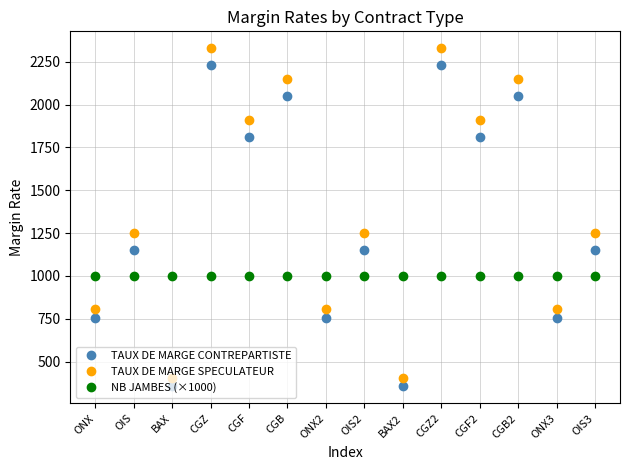

Reading left to right, transcribe all the data shown in this chart.

TAUX DE MARGE CONTREPARTISTE: 757	1151	355	2229	1809	2048	757	1151	355	2229	1809	2048	757	1151
TAUX DE MARGE SPECULATEUR: 807	1251	405	2329	1909	2148	807	1251	405	2329	1909	2148	807	1251
NB JAMBES (×1000): 1000	1000	1000	1000	1000	1000	1000	1000	1000	1000	1000	1000	1000	1000